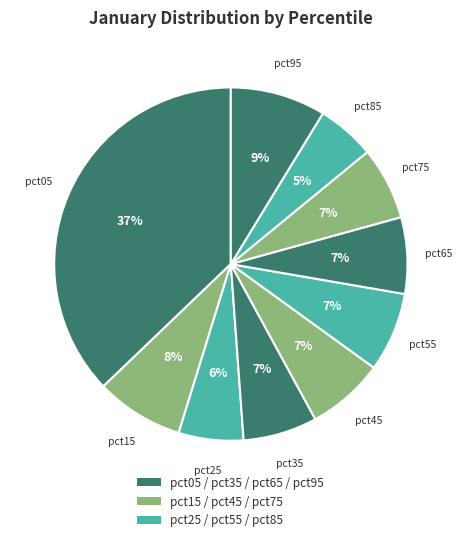

To the nearest percent, what is the difference between the largest and smallest slice percentages?

32%